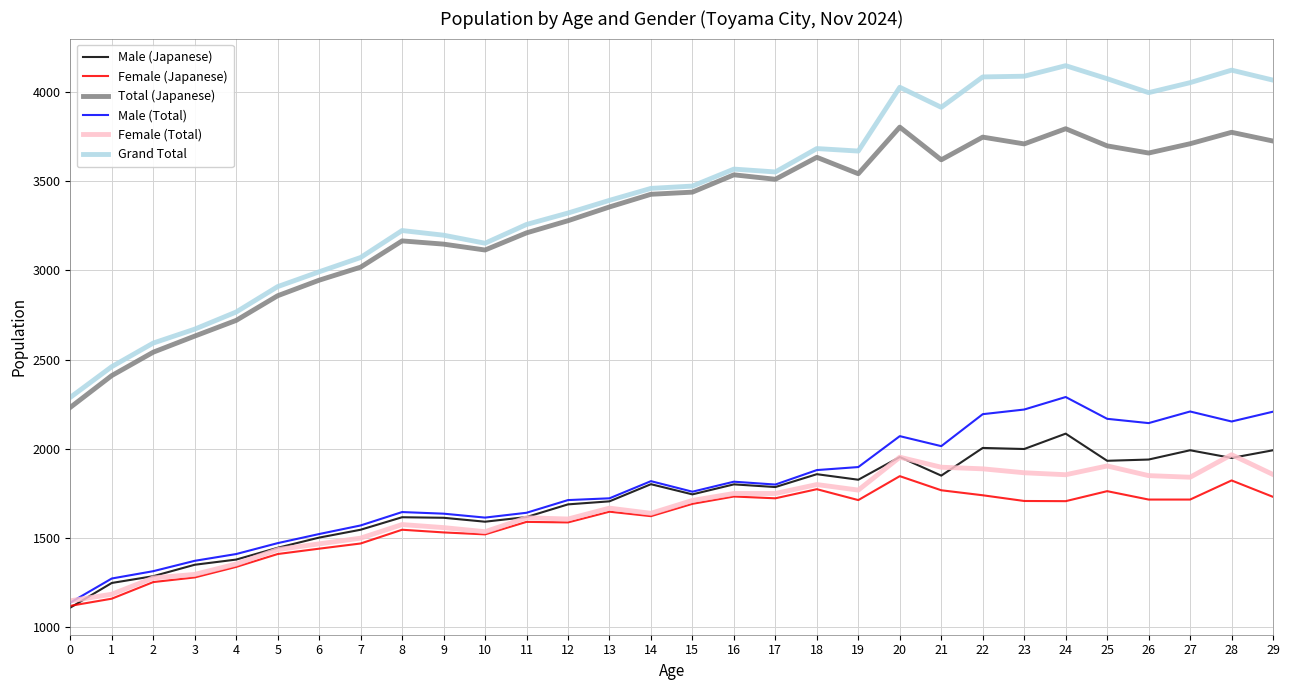

At which label is Total (Japanese) closest to 3016?

7